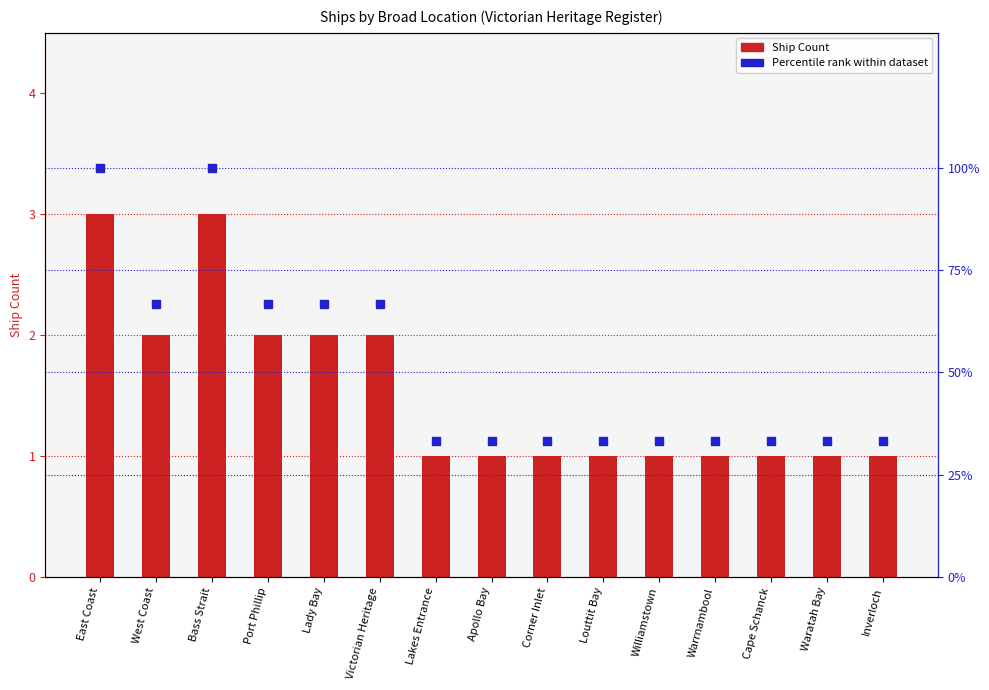

Which series has the widest spread of Y values?

Percentile rank within dataset